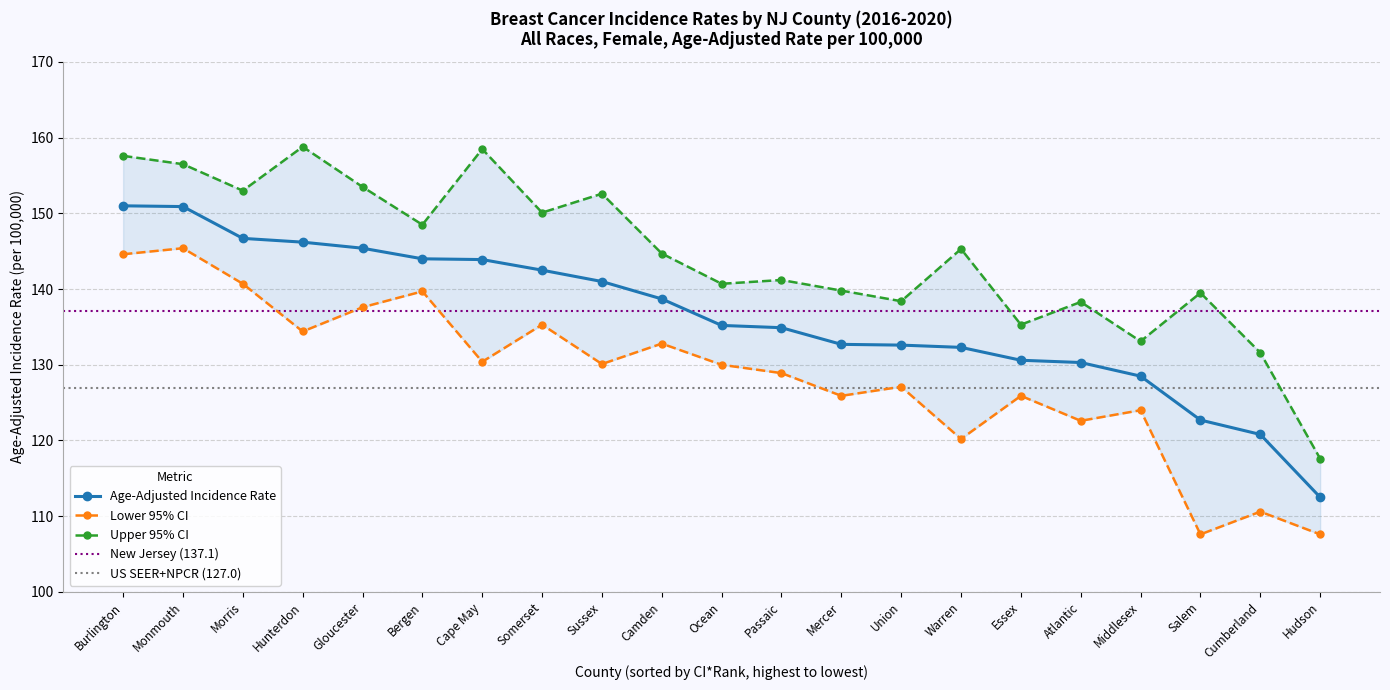

The Age-Adjusted Incidence Rate series shows 144.0 at Bergen. True or false?

True